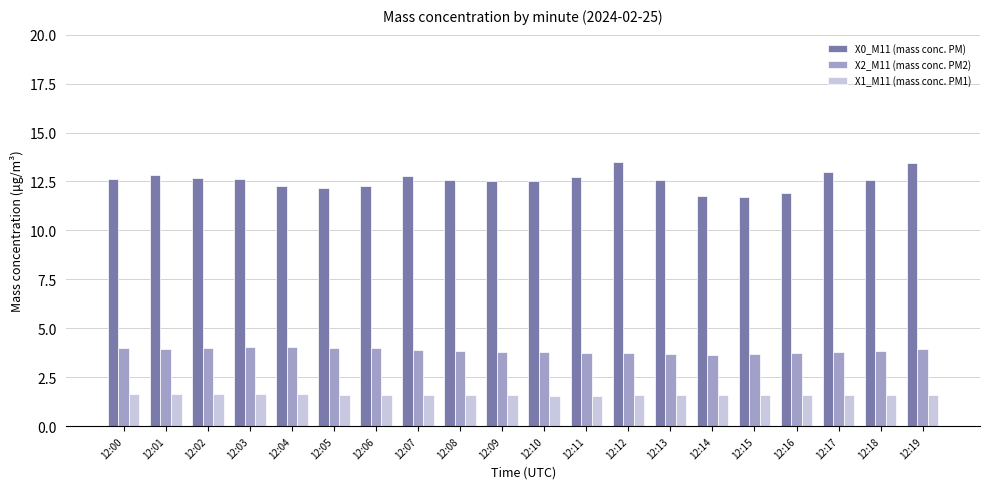

How many bars are there in each group?

3